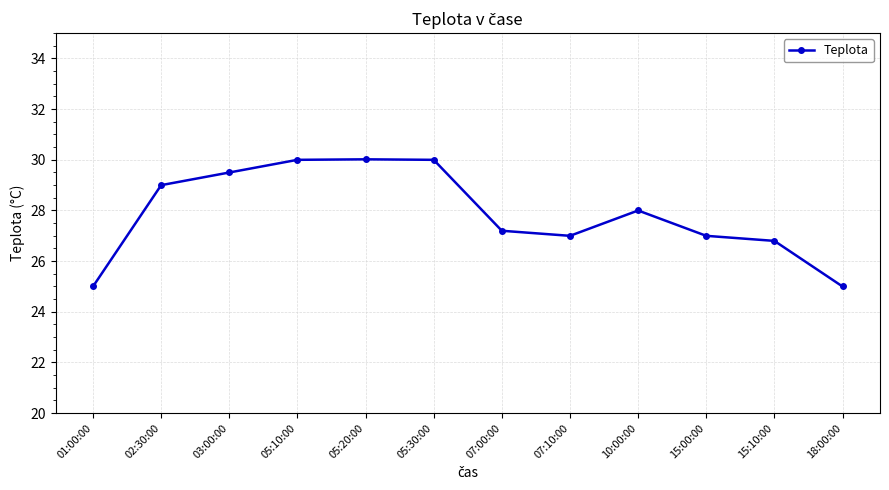

Reading right to left, transcribe all the data shown in this chart.

25.0	26.8	27.0	28.0	27.0	27.2	30.0	30.0	30.0	29.5	29.0	25.0